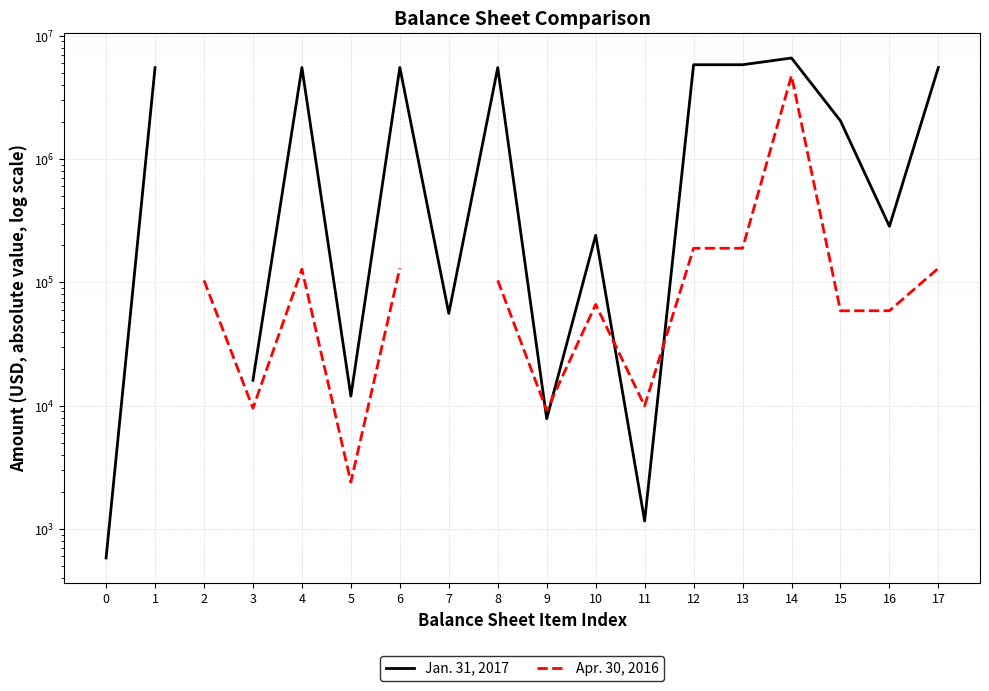

True or false: Apr. 30, 2016 has a value of 58963.0 at 16.

True